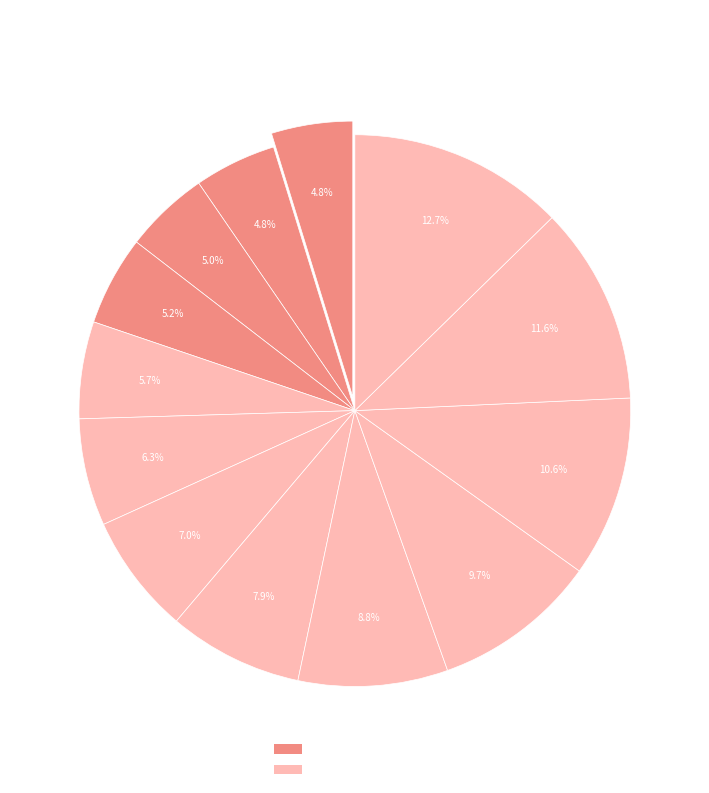

How many segments does this pie chart have?

13